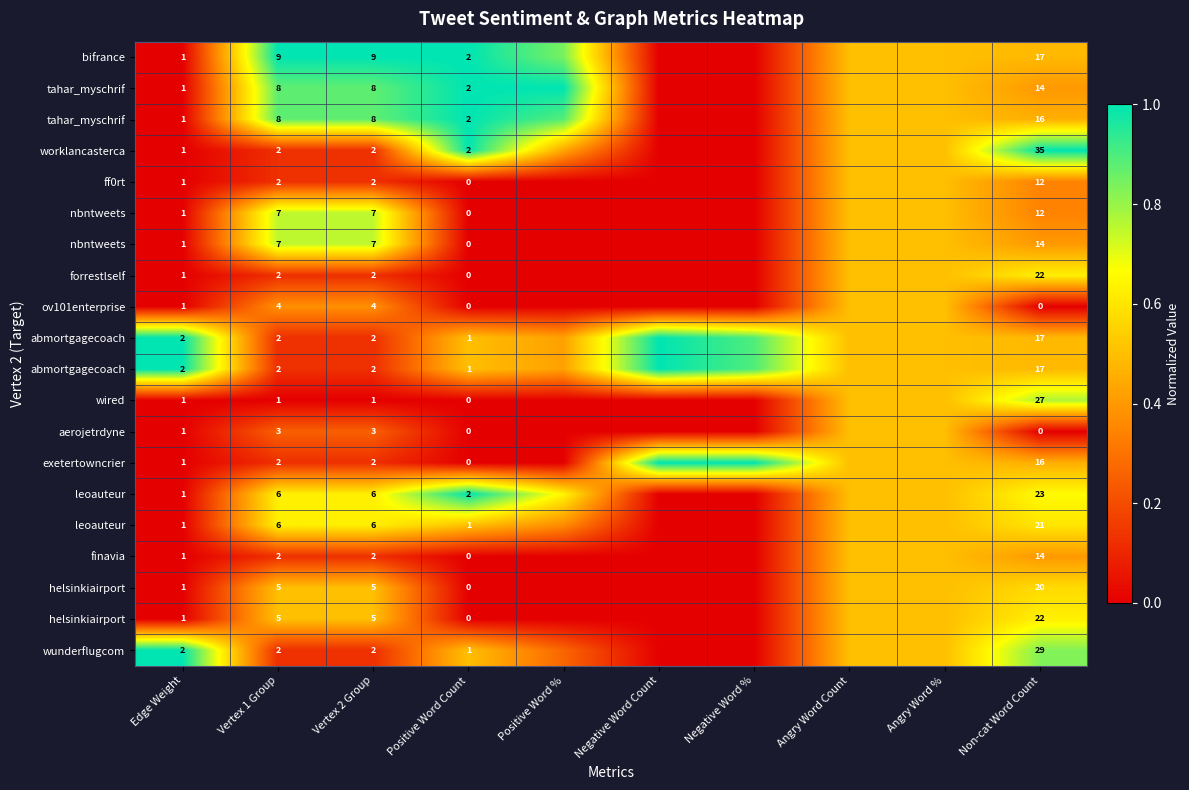

What is the spread (max minus min) of values at Edge Weight?

1.0